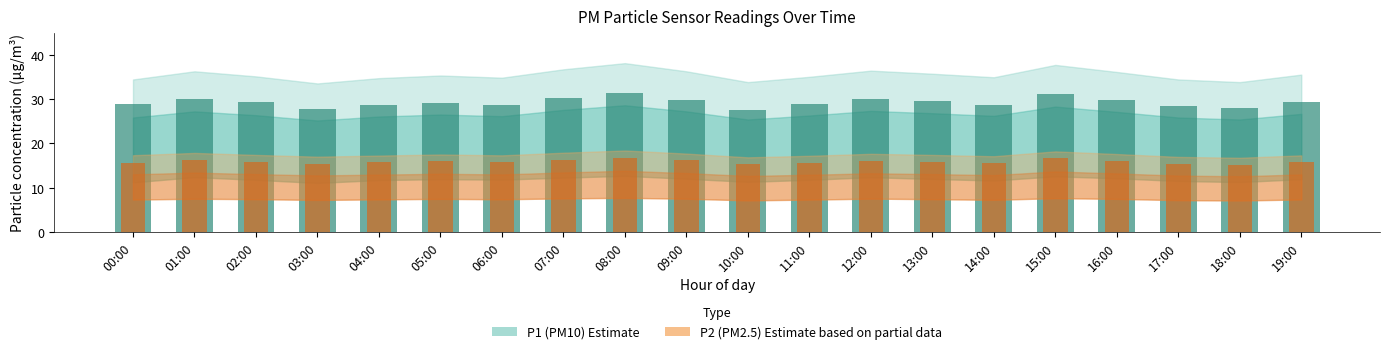

Reading right to left, transcribe all the data shown in this chart.

P1 (PM10): 19:00=29.3	18:00=27.9	17:00=28.4	16:00=29.8	15:00=31.2	14:00=28.8	13:00=29.6	12:00=30.1	11:00=28.9	10:00=27.6	09:00=29.9	08:00=31.4	07:00=30.2	06:00=28.8	05:00=29.1	04:00=28.6	03:00=27.8	02:00=29.4	01:00=30.2	00:00=28.9
P2 (PM2.5): 19:00=15.8	18:00=15.2	17:00=15.4	16:00=16.1	15:00=16.6	14:00=15.6	13:00=15.9	12:00=16.1	11:00=15.7	10:00=15.3	09:00=16.1	08:00=16.8	07:00=16.4	06:00=15.8	05:00=15.9	04:00=15.7	03:00=15.4	02:00=15.8	01:00=16.2	00:00=15.6